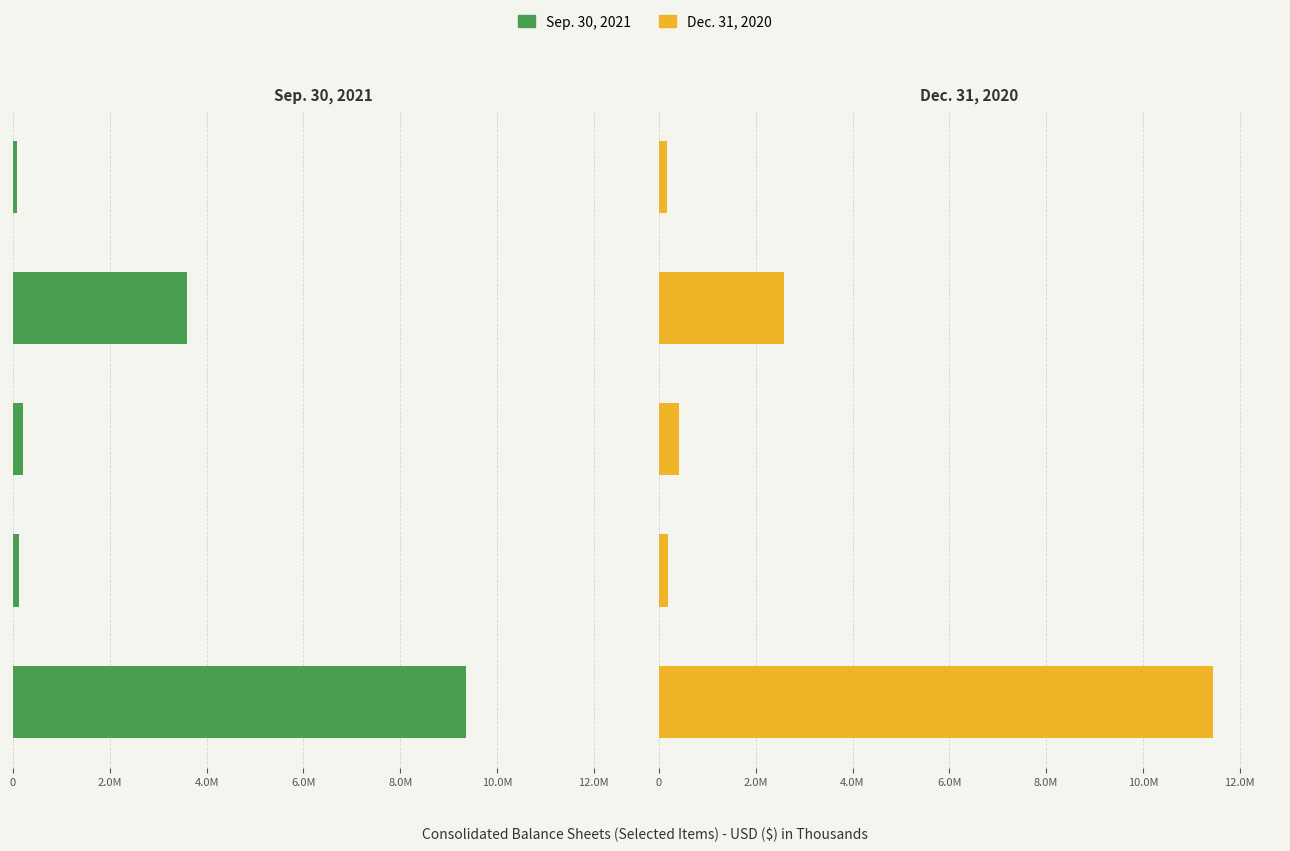

Are the bars grouped side by side (vs. stacked)?

Yes